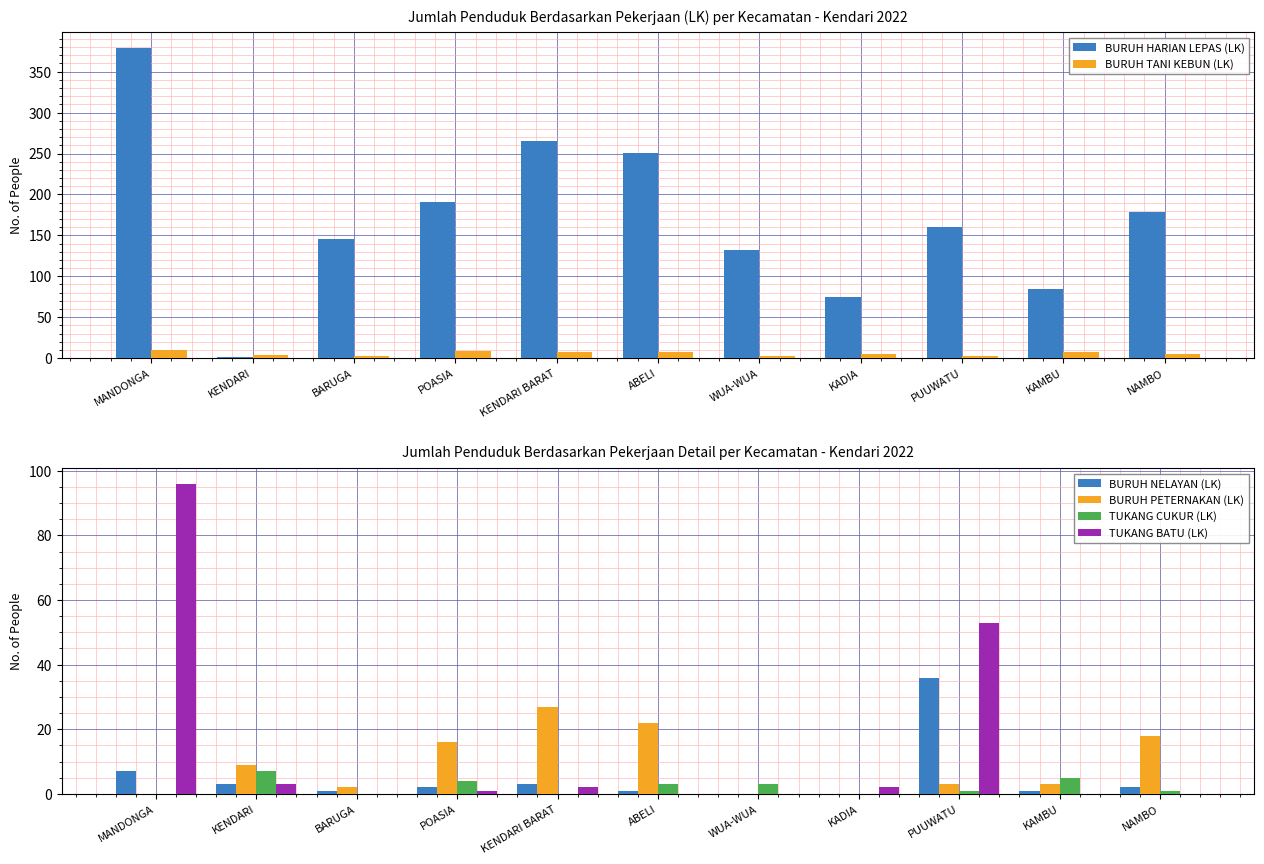

What is the difference between the highest and lowest values at MANDONGA?

379